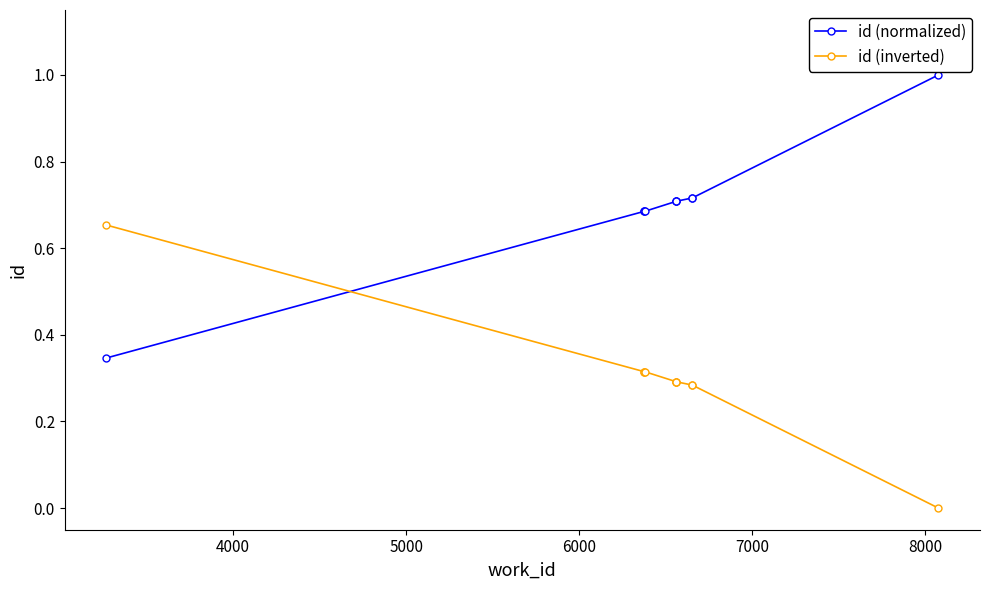

What is the value of the id (inverted) point at the 6th from the left?

0.3